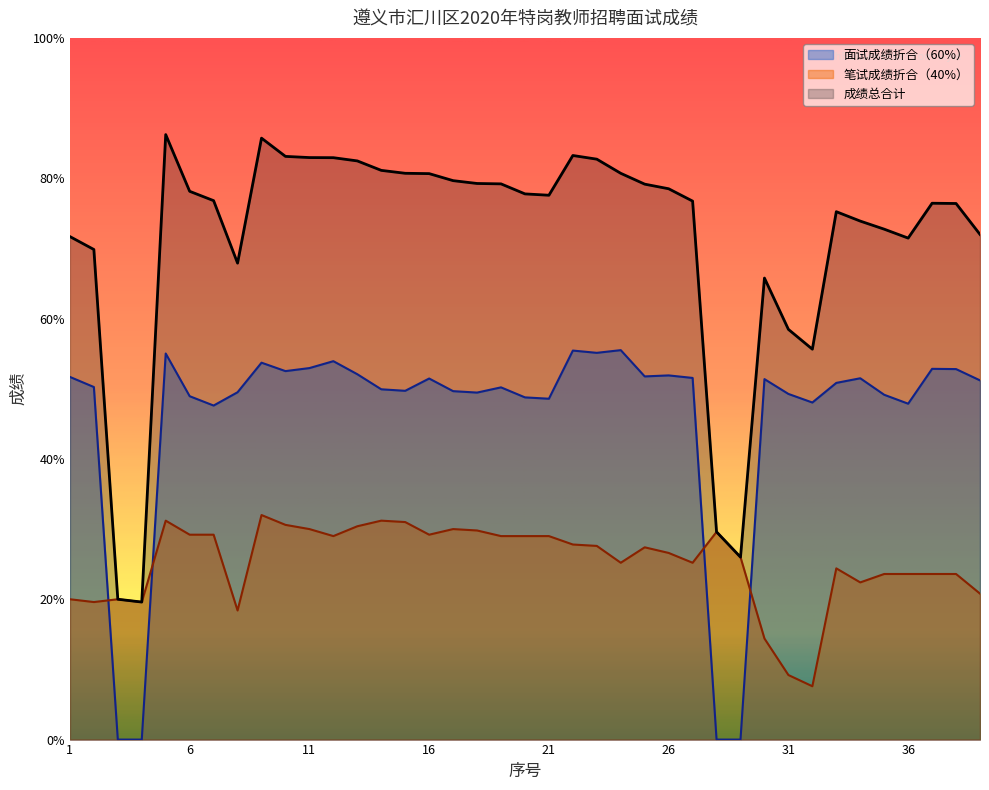

How many distinct data groups are displayed?

3